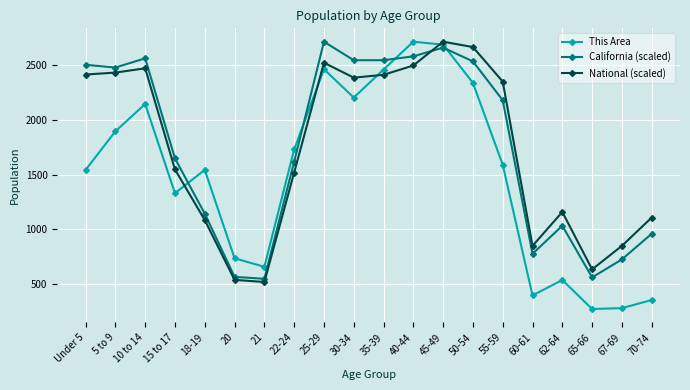

The value of National (scaled) at 15 to 17 is 1548.2. True or false?

True